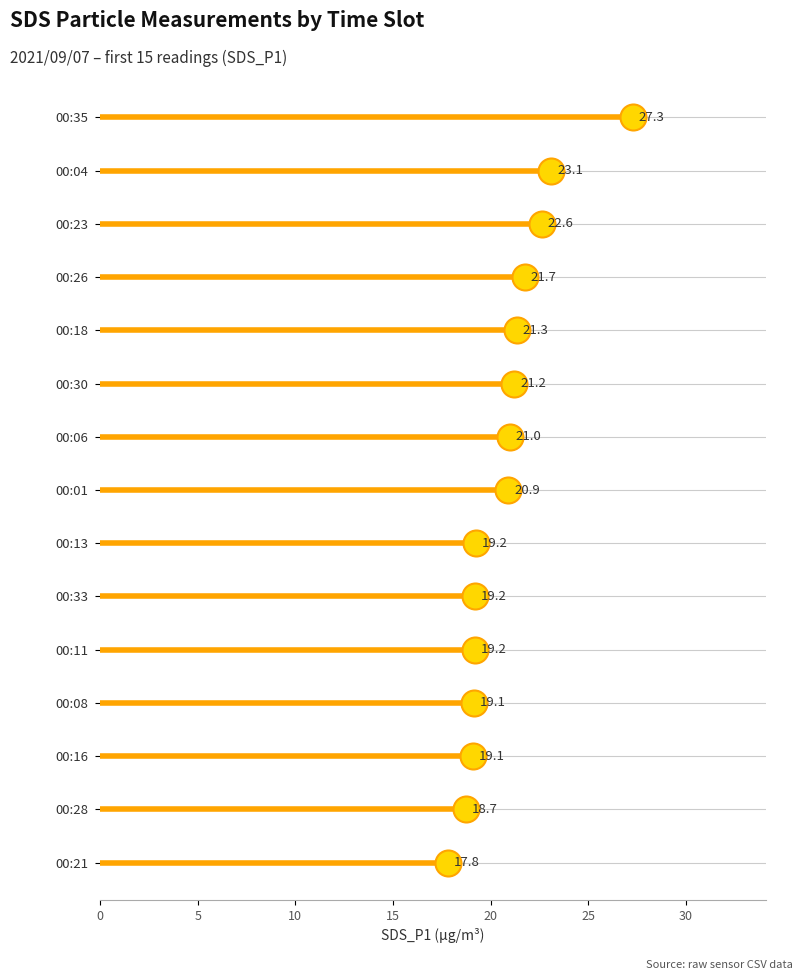

At which category is the sum across all series the highest?

00:35